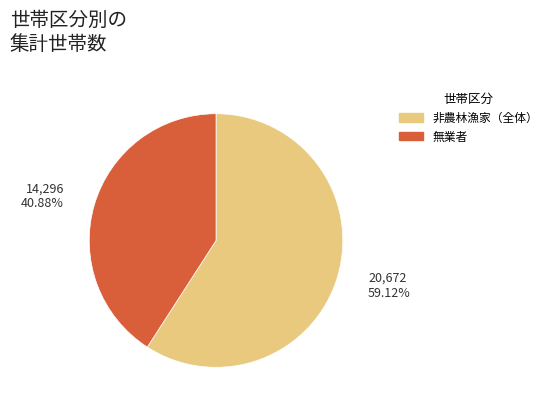

What is the largest slice in the pie chart?

非農林漁家（全体）